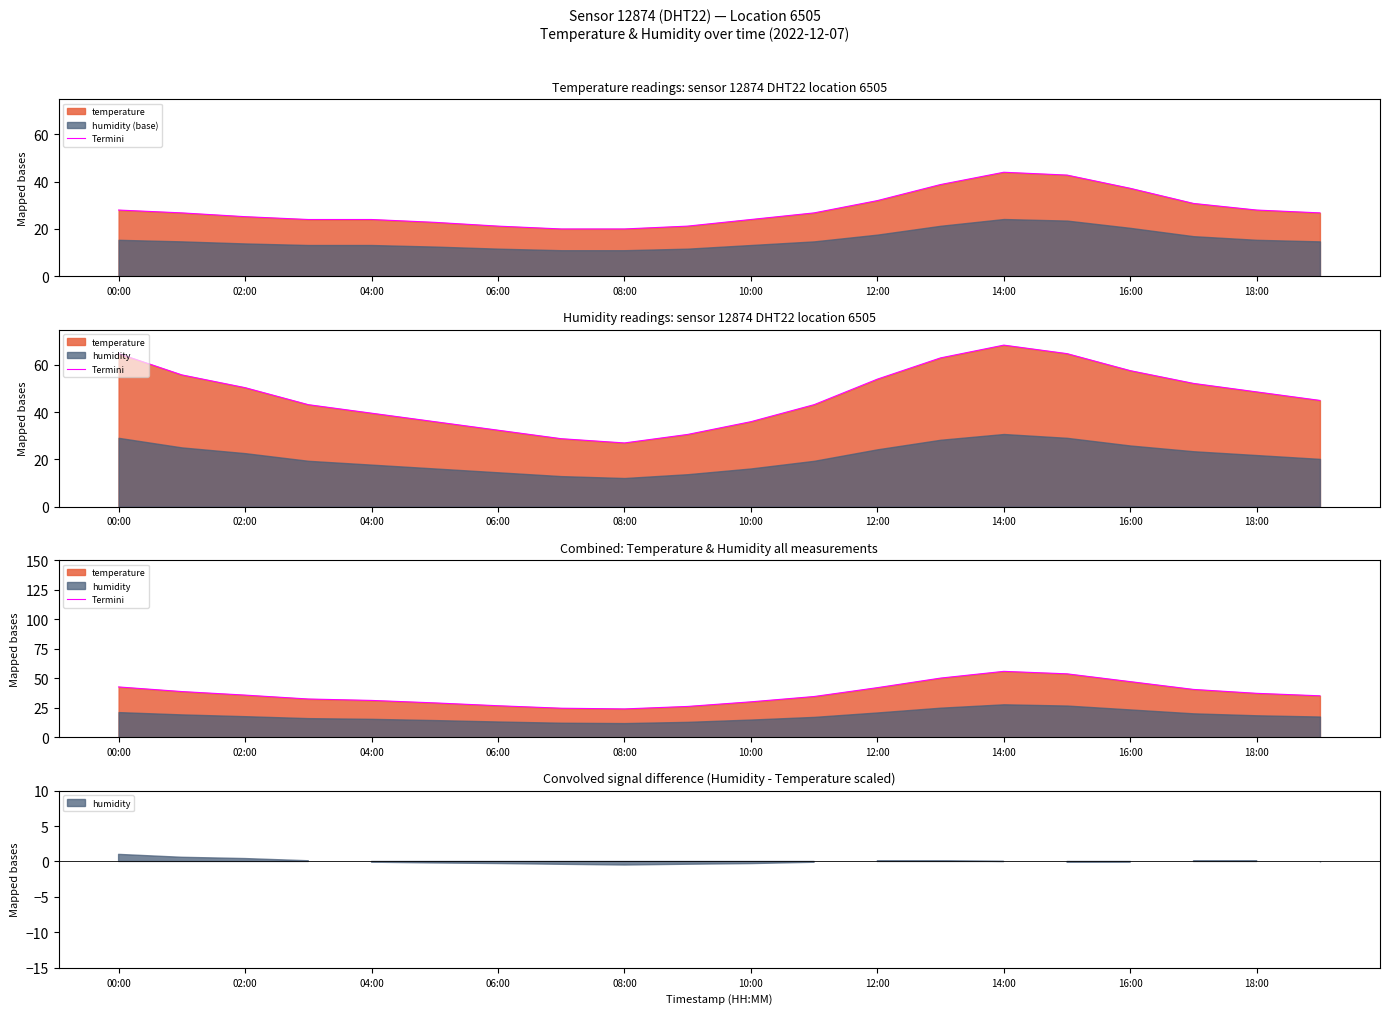

What is the difference between the values at 02:00 and 00:00?

6.9